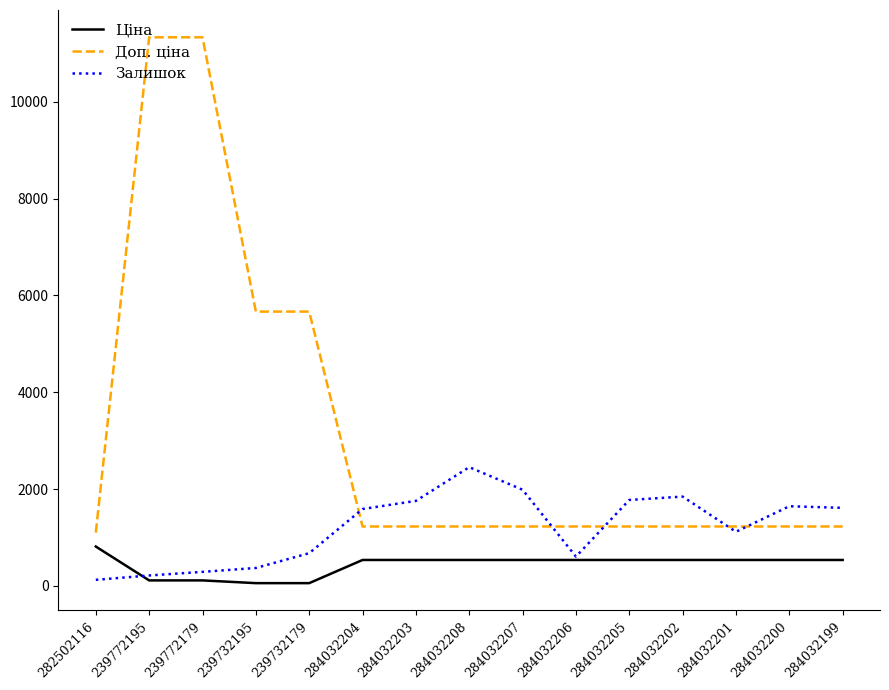

Where does the Ціна series first go above 535?

282502116